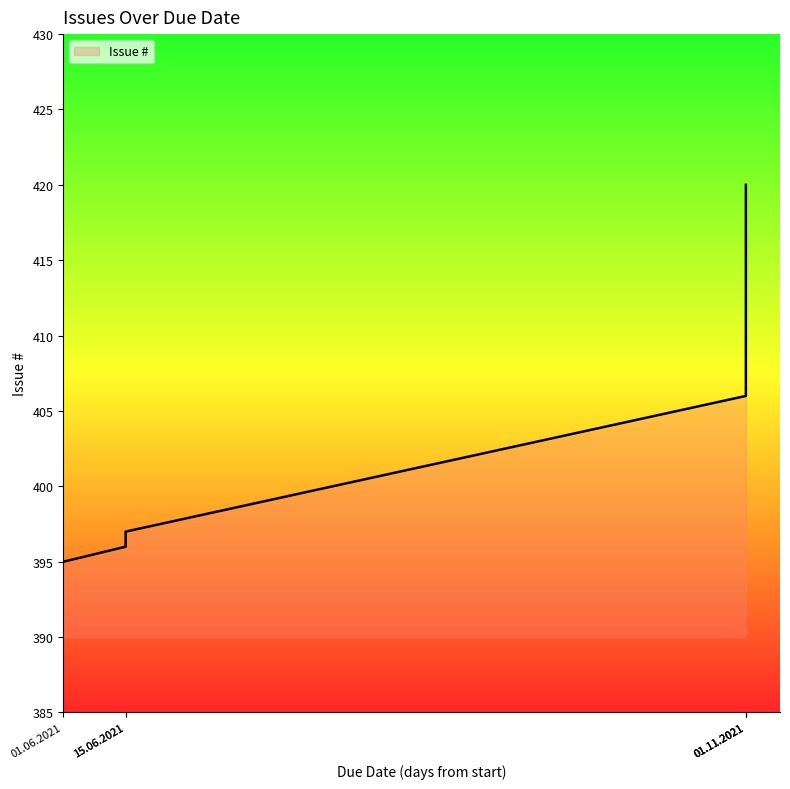

What is the difference between the maximum and second lowest values?

24